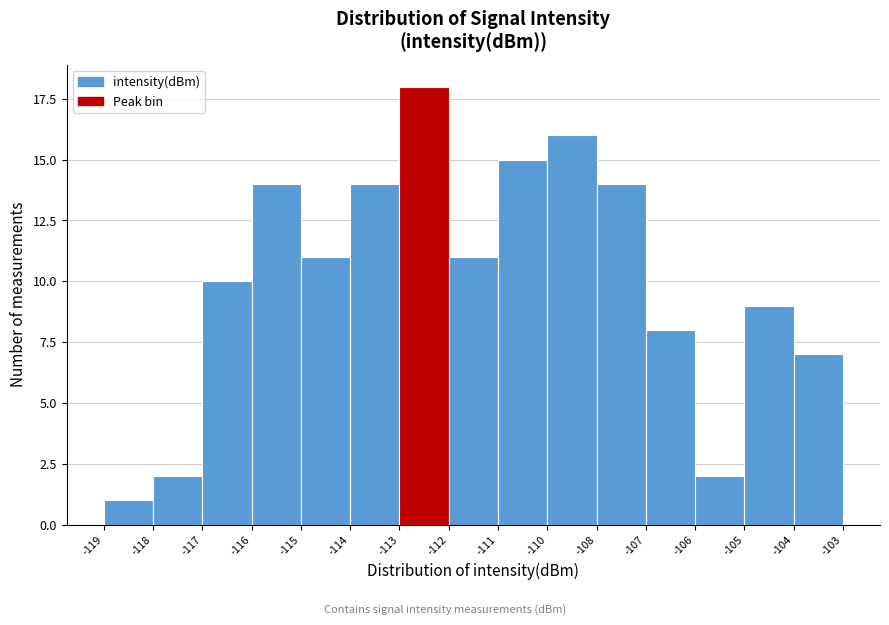

Reading left to right, transcribe all the data shown in this chart.

1	2	10	14	11	14	18	11	15	16	14	8	2	9	7